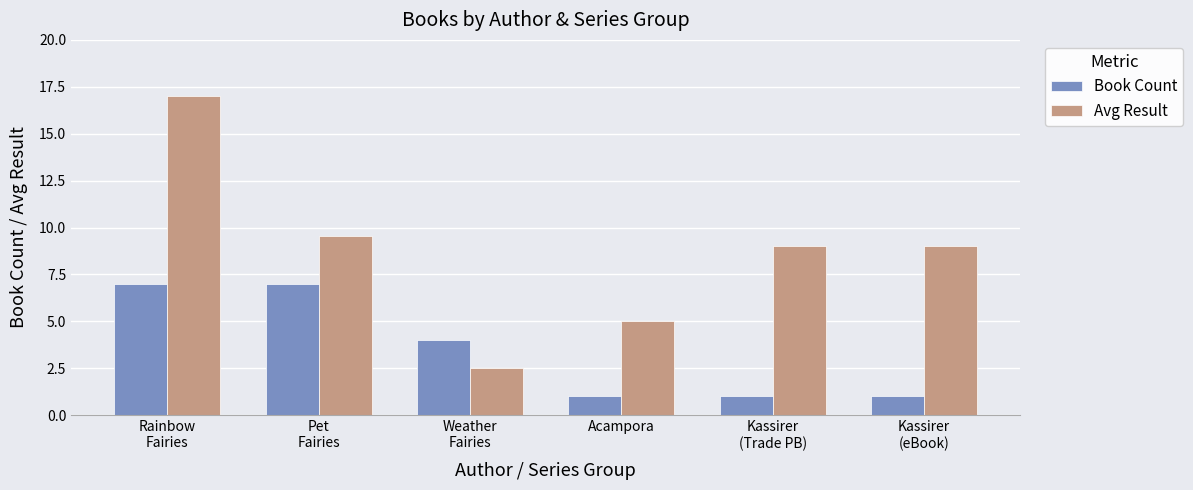

How many groups of bars are there?

6